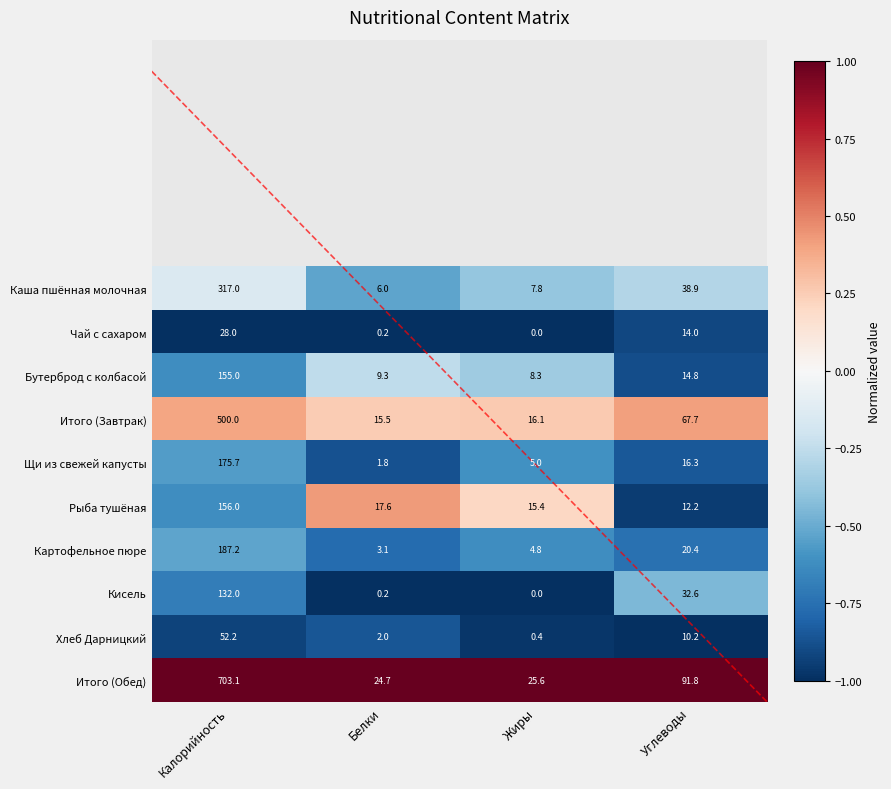

List the series in order of their peak value, lowest first.

Чай с сахаром, Хлеб Дарницкий, Кисель, Бутерброд с колбасой, Рыба тушёная, Щи из свежей капусты, Картофельное пюре, Каша пшённая молочная, Итого (Завтрак), Итого (Обед)